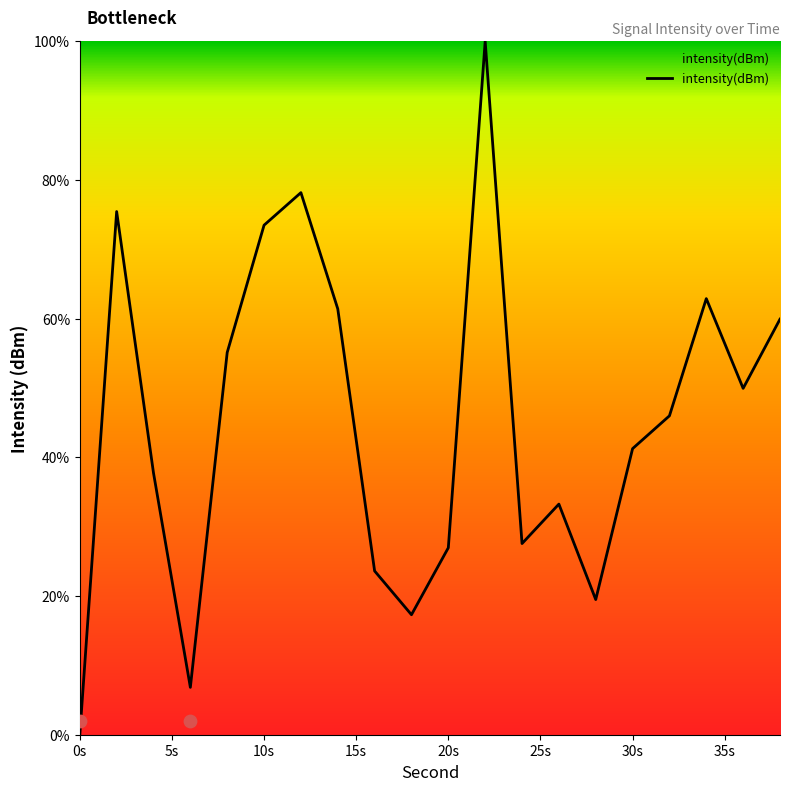

What is the change in value from 18 to 28?

+2.2